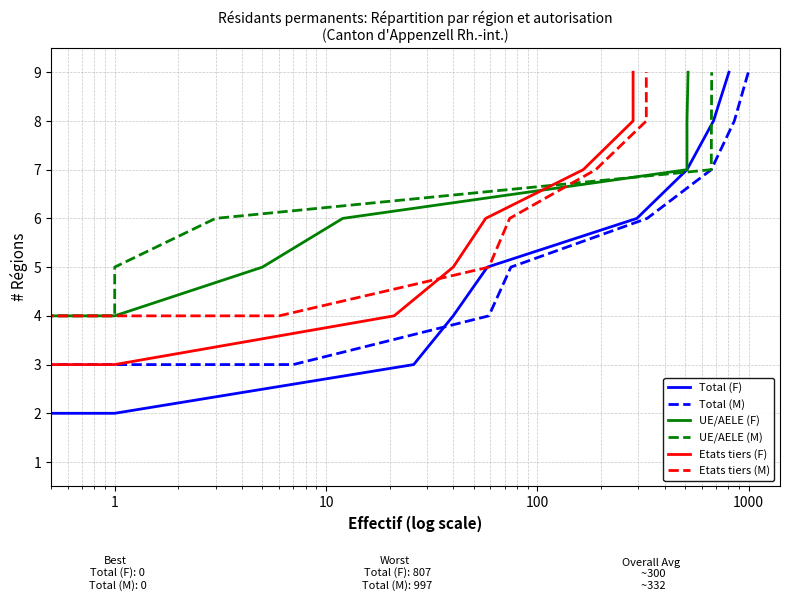

Is it true that UE/AELE (F) equals 3 at 100000?

False